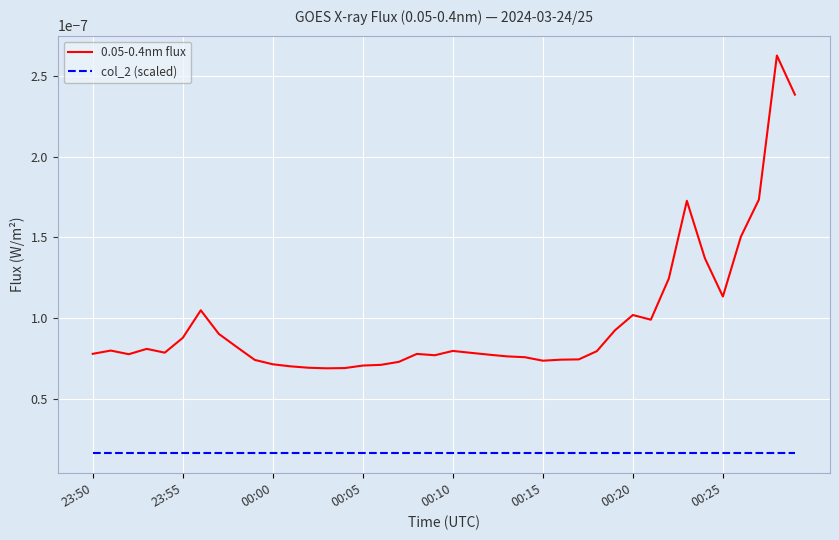

Does the chart have visible grid lines?

Yes